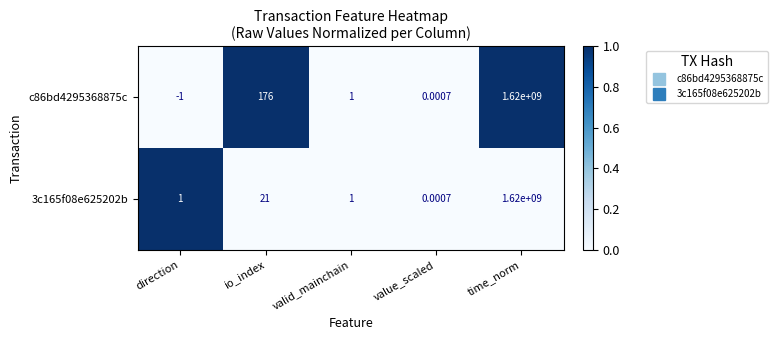

List the series in order of their overall mean, lowest first.

3c165f08e625202b, c86bd4295368875c